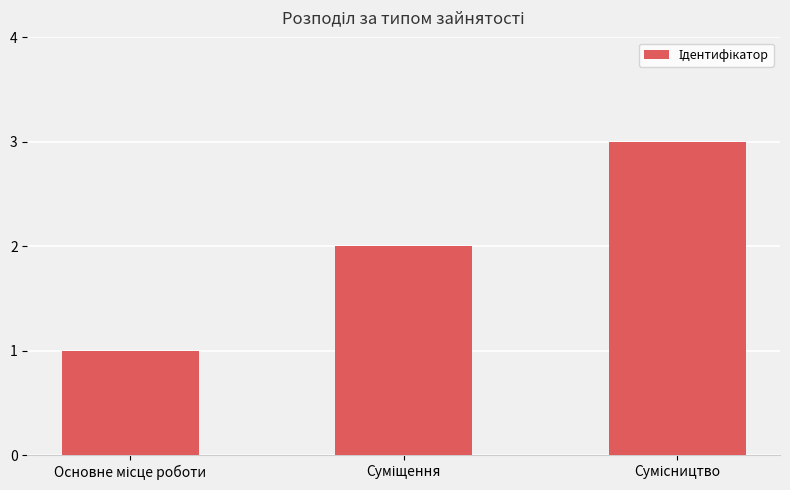

How many series are shown in this chart?

1